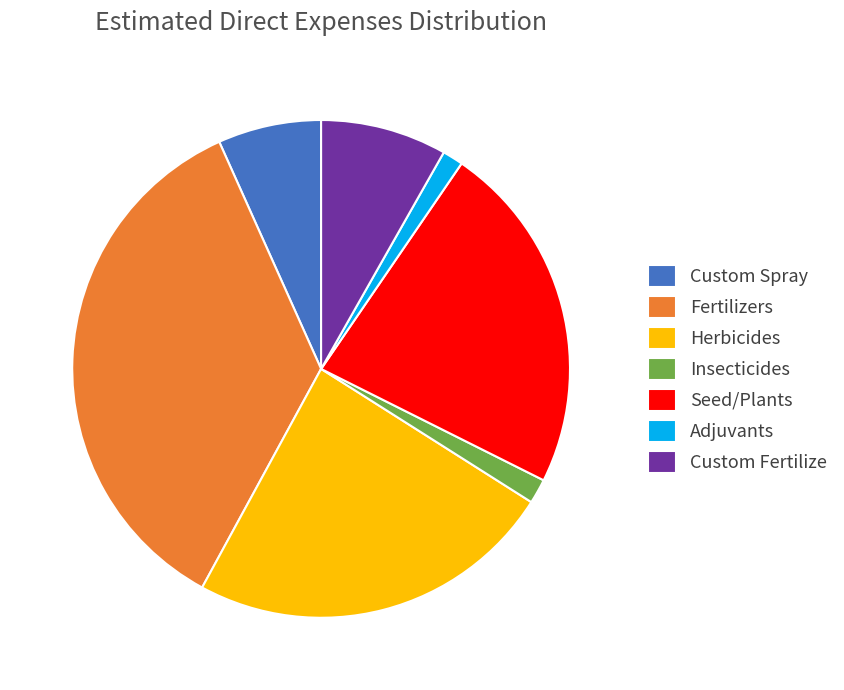

Which slice is the largest?

Fertilizers